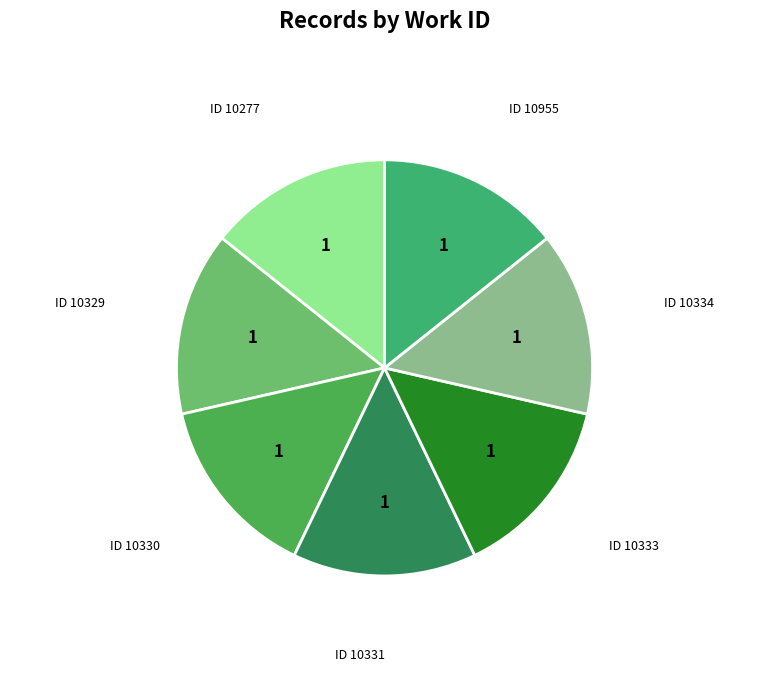

How many segments does this pie chart have?

7